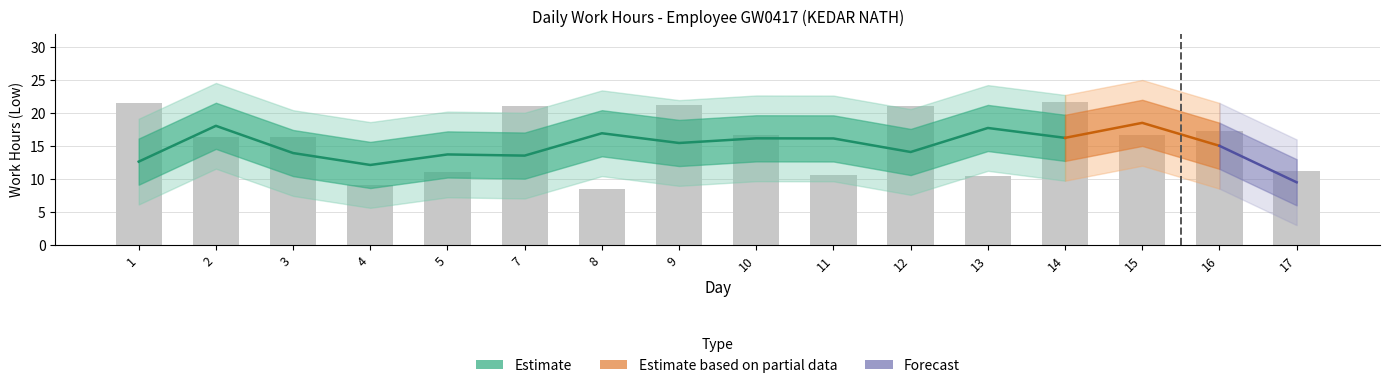

What is the sum of all values?

250.5